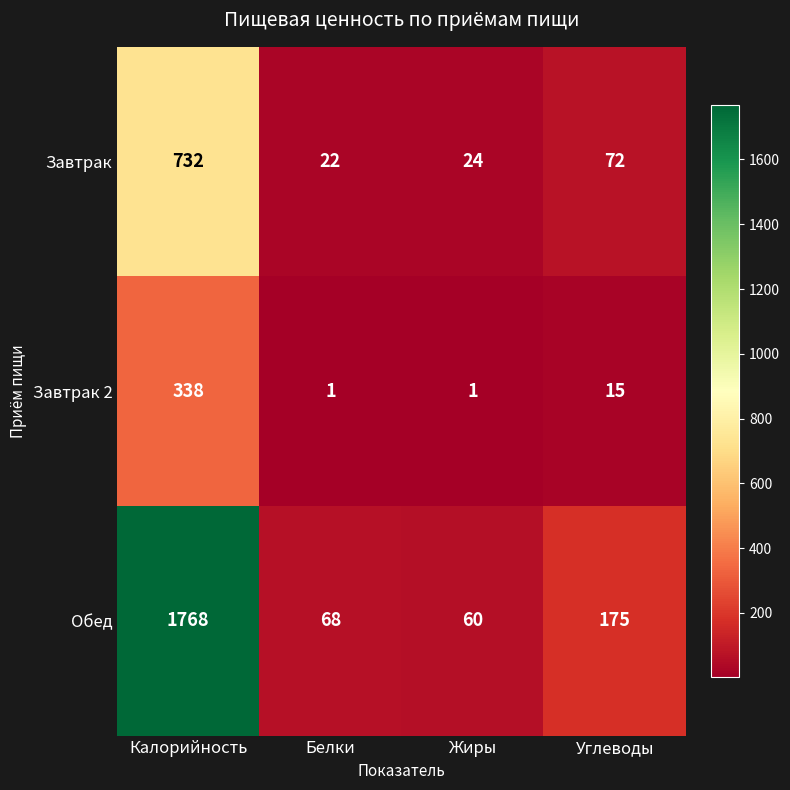

What is the sum of the Завтрак values at Белки and Калорийность?

754